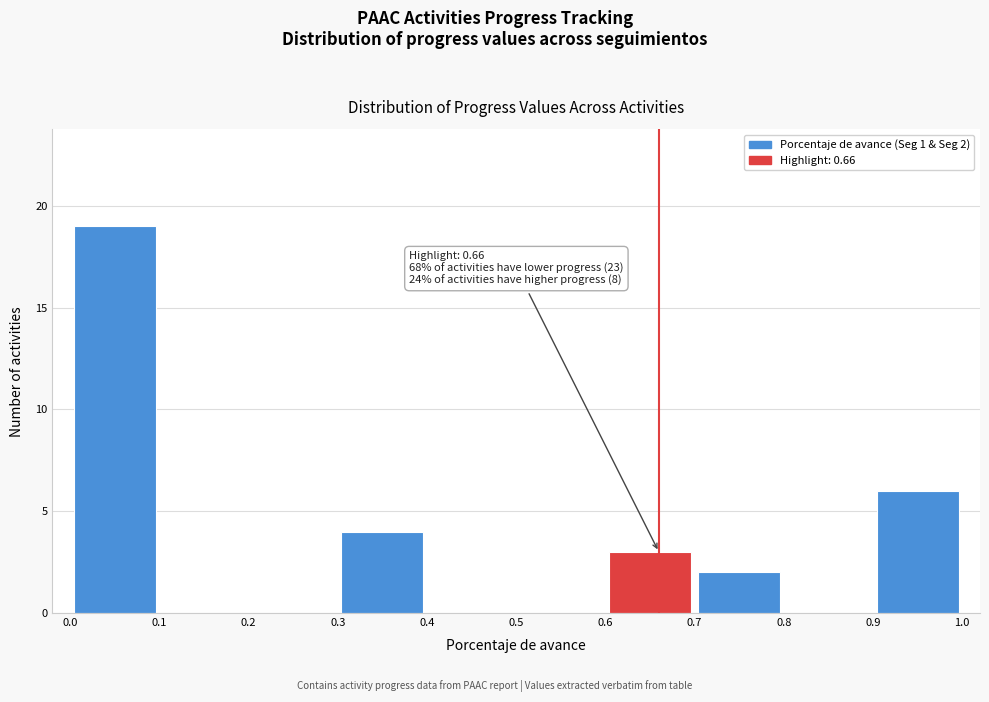

Which range on the x-axis has the tallest bar?

0.0 to 0.1